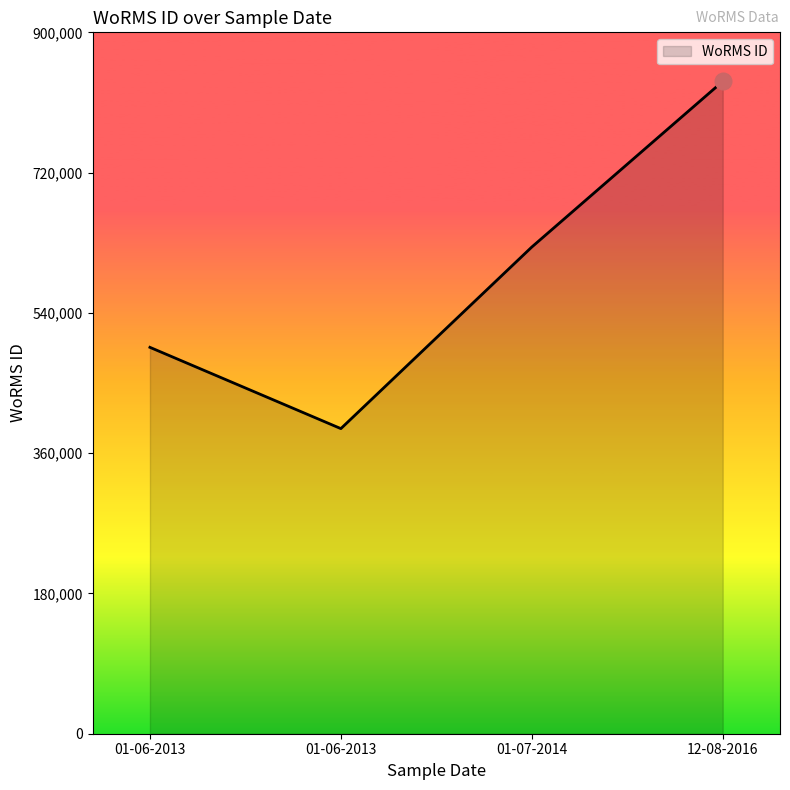

How many lines are shown in the chart?

1